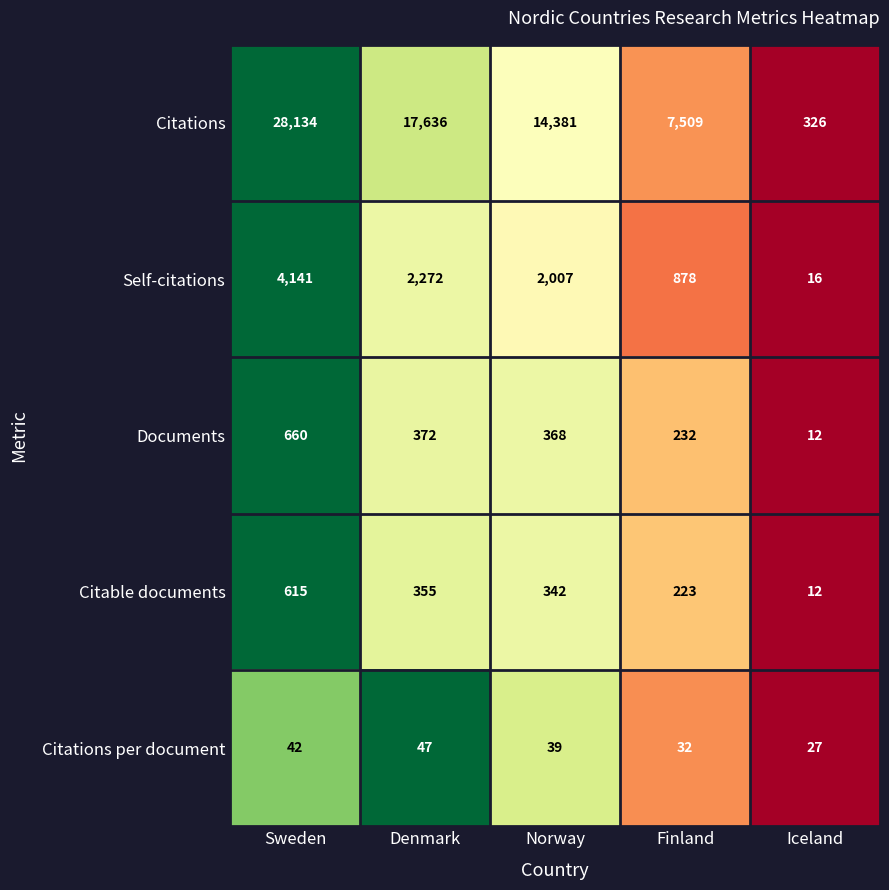

Where is Citations per document nearest to the value 37?

Norway